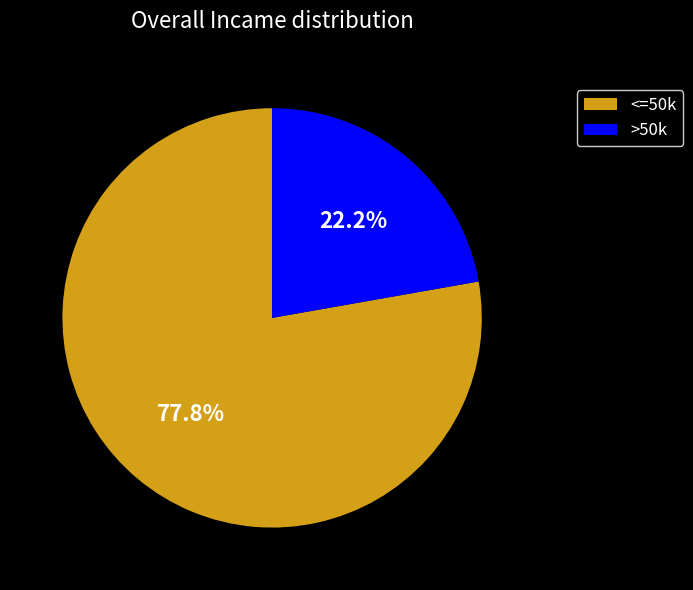

Is there any slice that represents more than half of the pie?

Yes